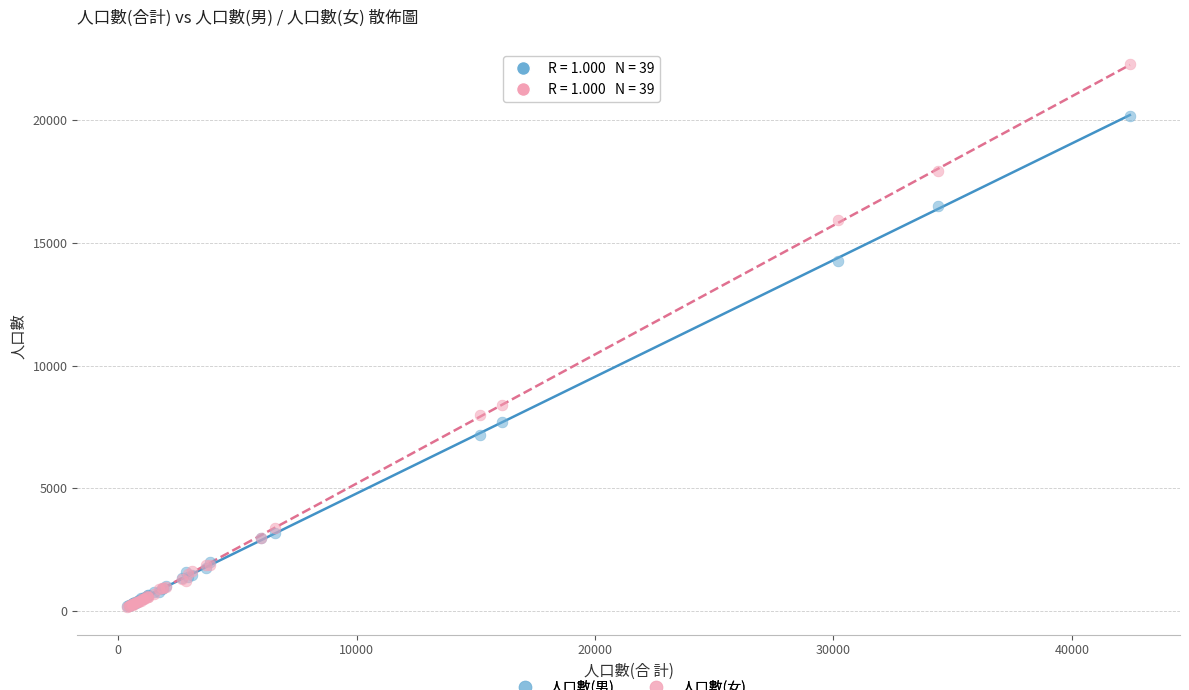

What are all the series names shown in the legend?

人口數(男), 人口數(女)